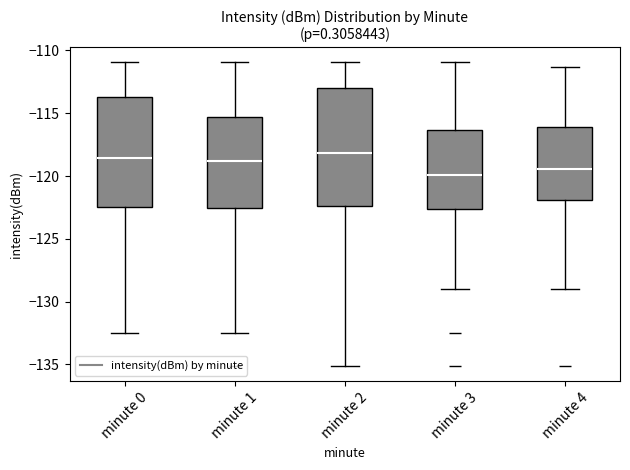

Where is the upper edge of the box for minute 3 on the y-axis? The values are not printed on the chart, so give them approximately, as read against the axis.

-116.5